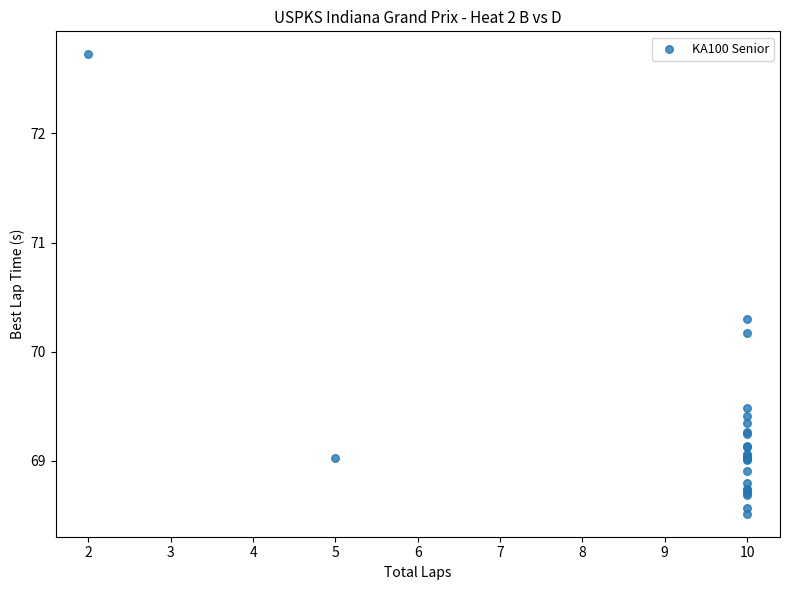

What Y value in the scatter plot is closest to 70?

70.2